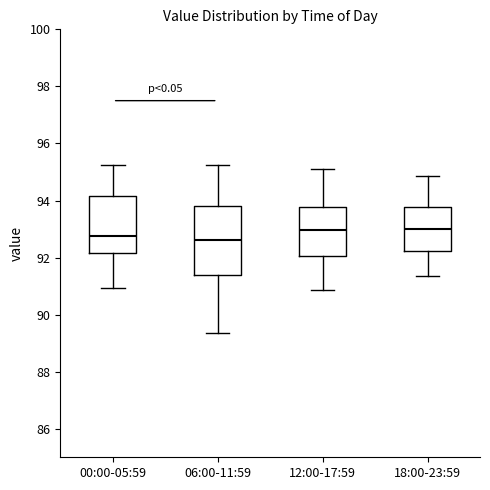

Which box is the tallest, from its lower edge to its upper edge?

06:00-11:59